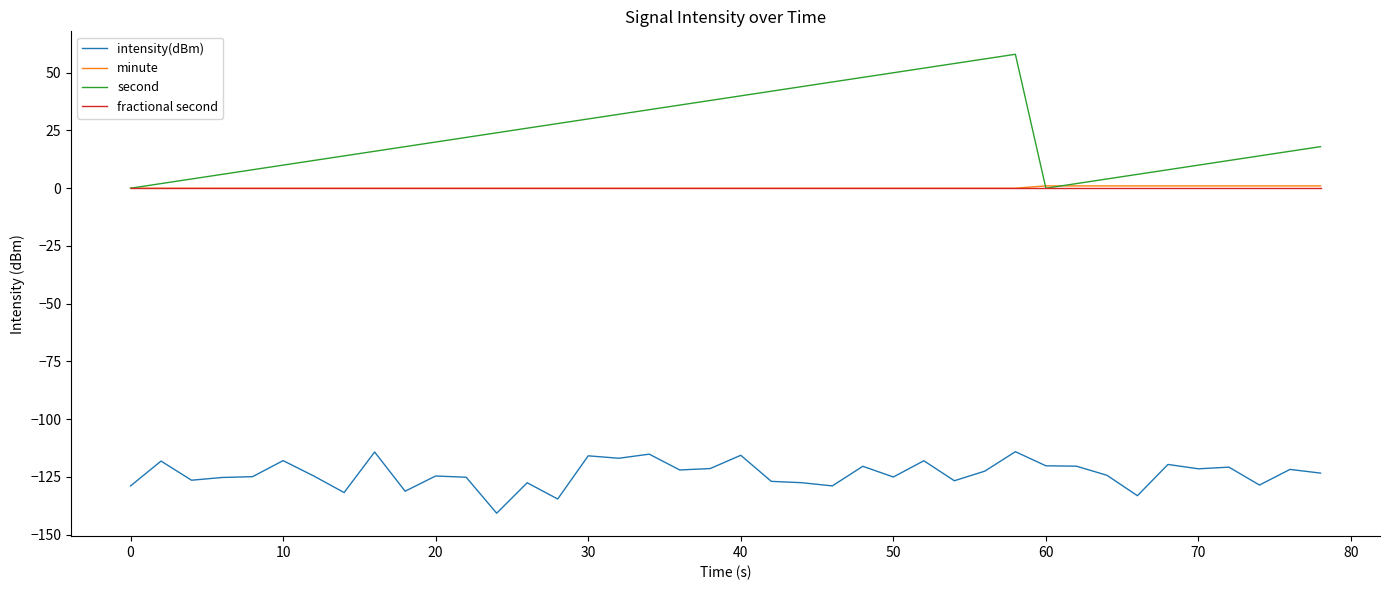

How many lines are shown in the chart?

4